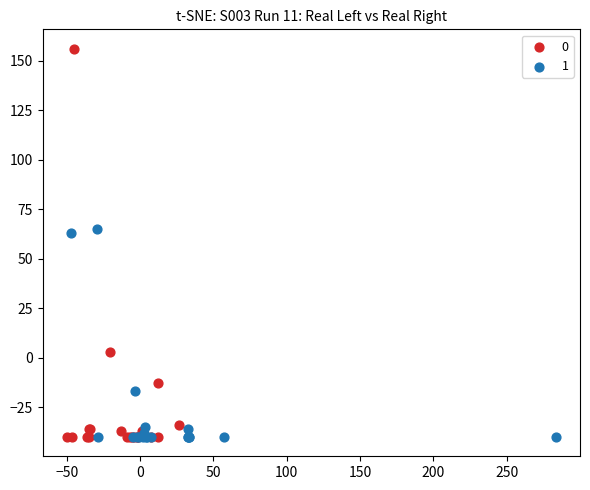

What are all the series names shown in the legend?

0, 1